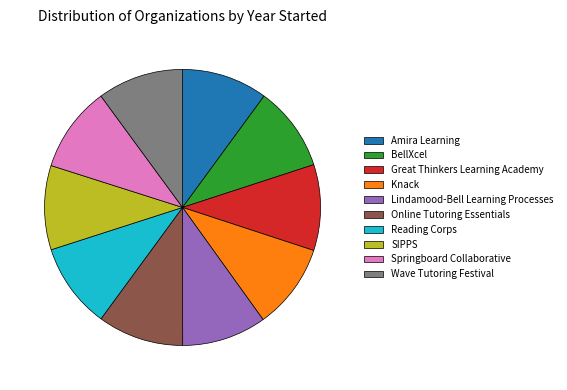

Is it true that SIPPS is 1% of the pie?

False